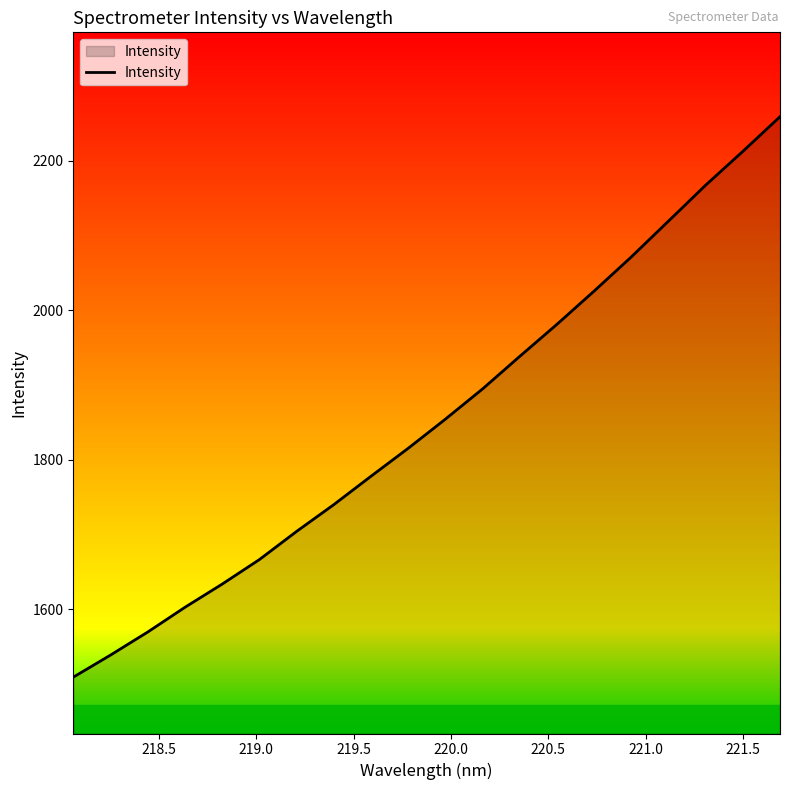

Count the number of data series in this chart.

1